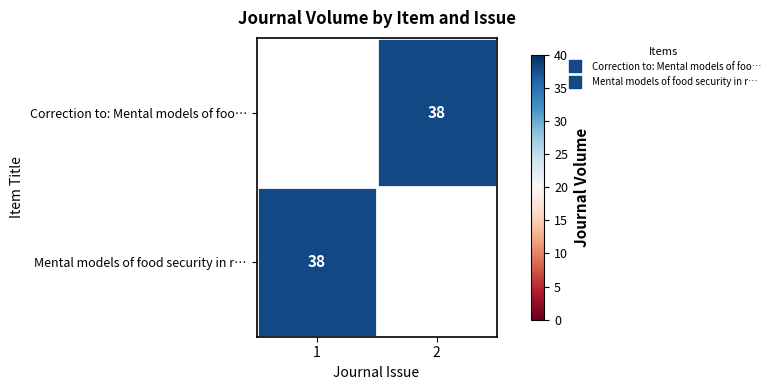

Is it true that Correction to: Mental models of foo… equals 19.6 at 2?

False